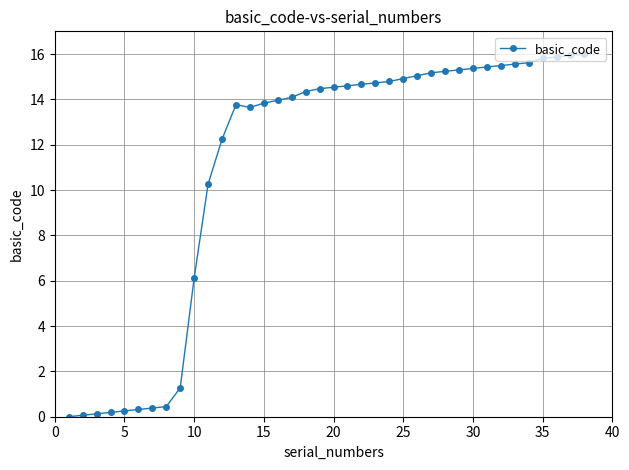

What is the difference between the maximum and minimum values?

16.0